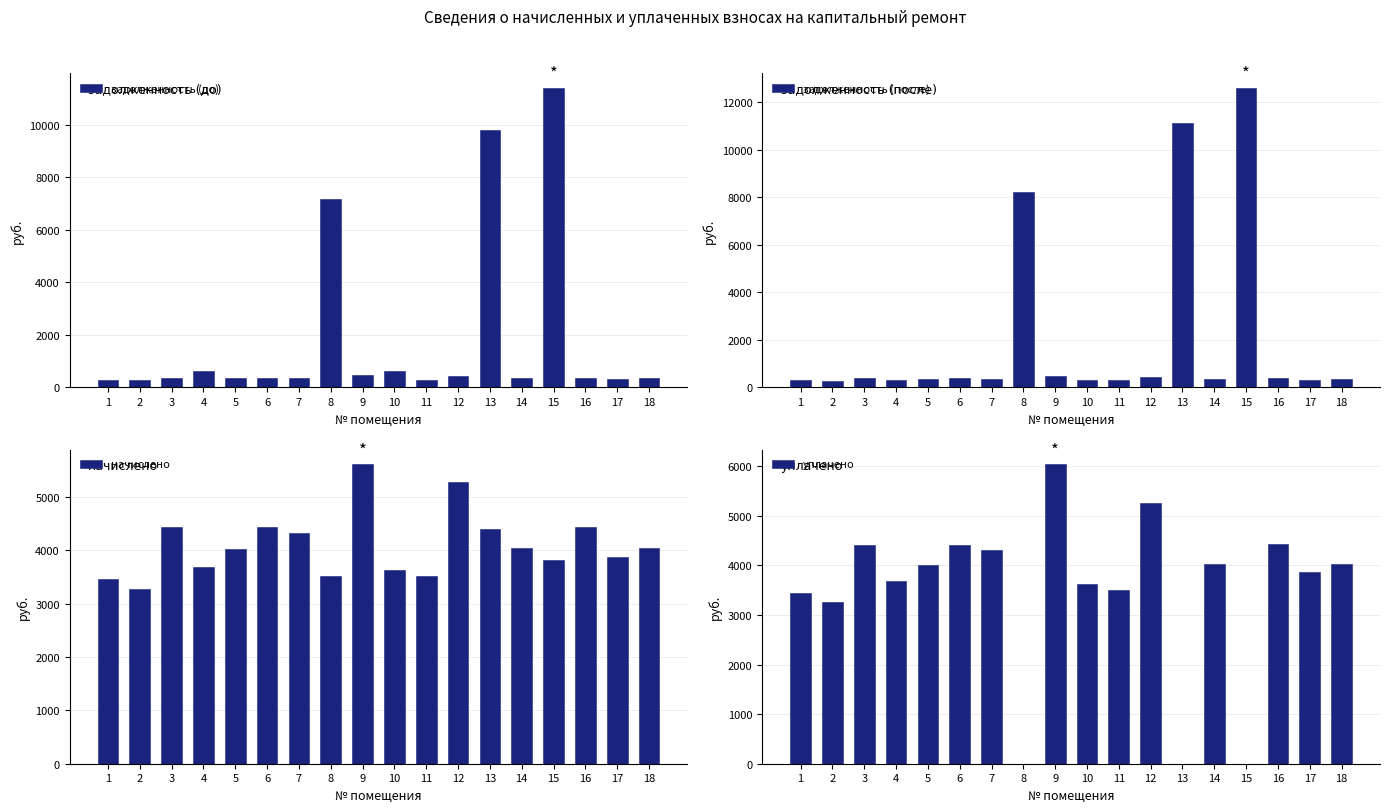

Which series has the largest total across all categories?

начислено